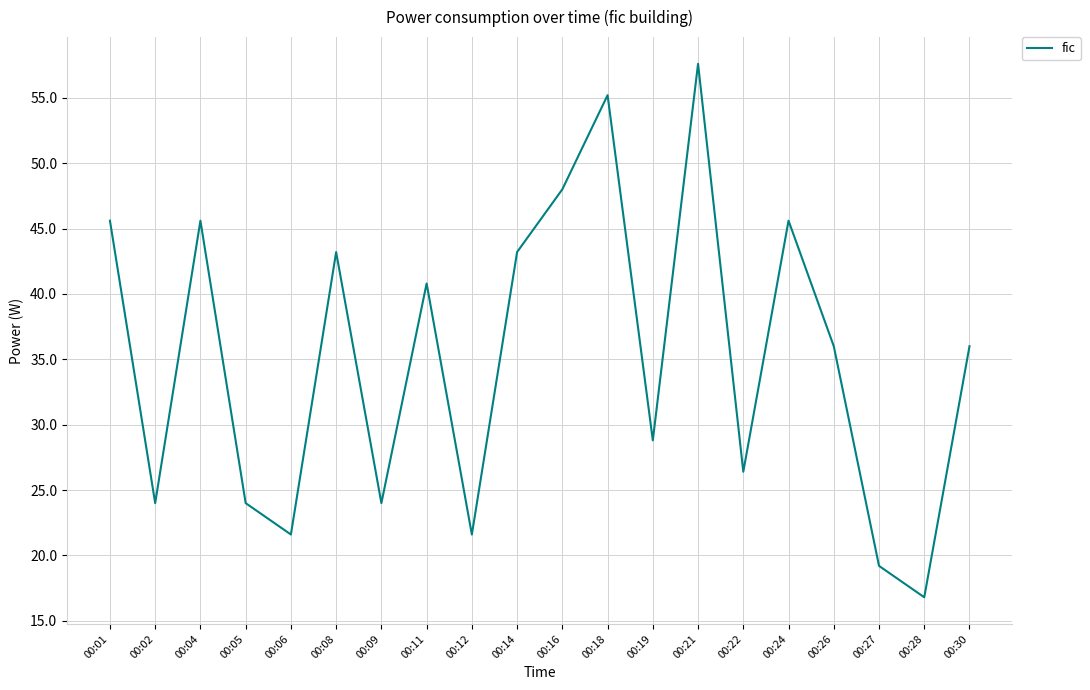

Reading right to left, transcribe all the data shown in this chart.

00:30=36.0	00:28=16.8	00:27=19.2	00:26=36.0	00:24=45.6	00:22=26.4	00:21=57.6	00:19=28.8	00:18=55.2	00:16=48.0	00:14=43.2	00:12=21.6	00:11=40.8	00:09=24.0	00:08=43.2	00:06=21.6	00:05=24.0	00:04=45.6	00:02=24.0	00:01=45.6